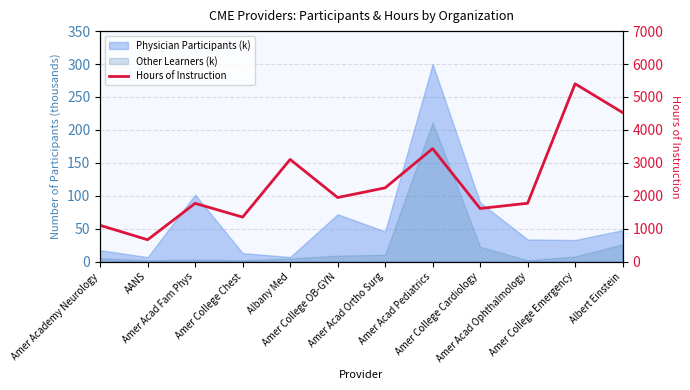

Approximately how many times larger is the value at AANS compared to Amer Acad Ophthalmology?

0.4